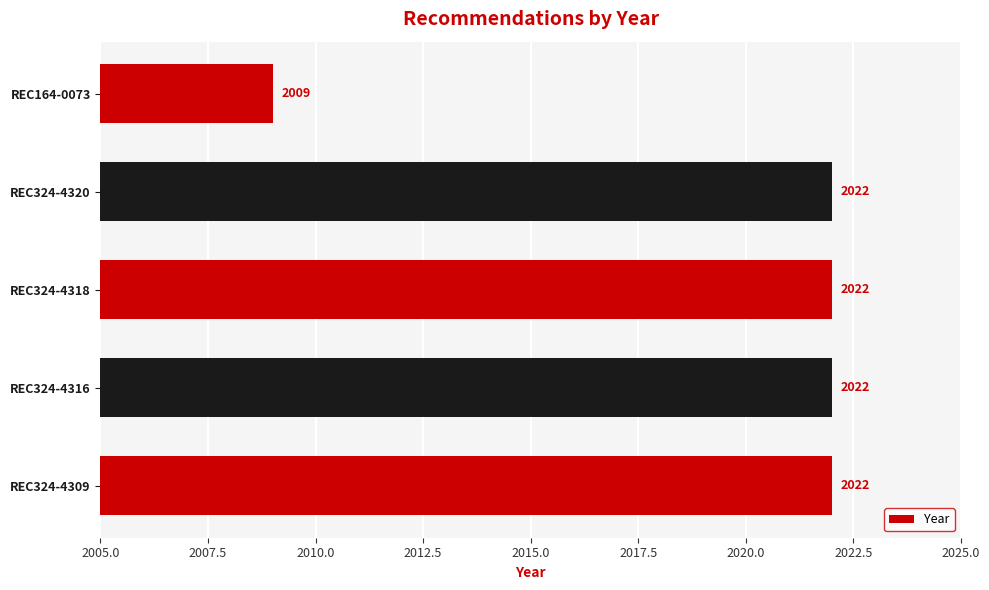

Does the chart contain stacked bars?

No